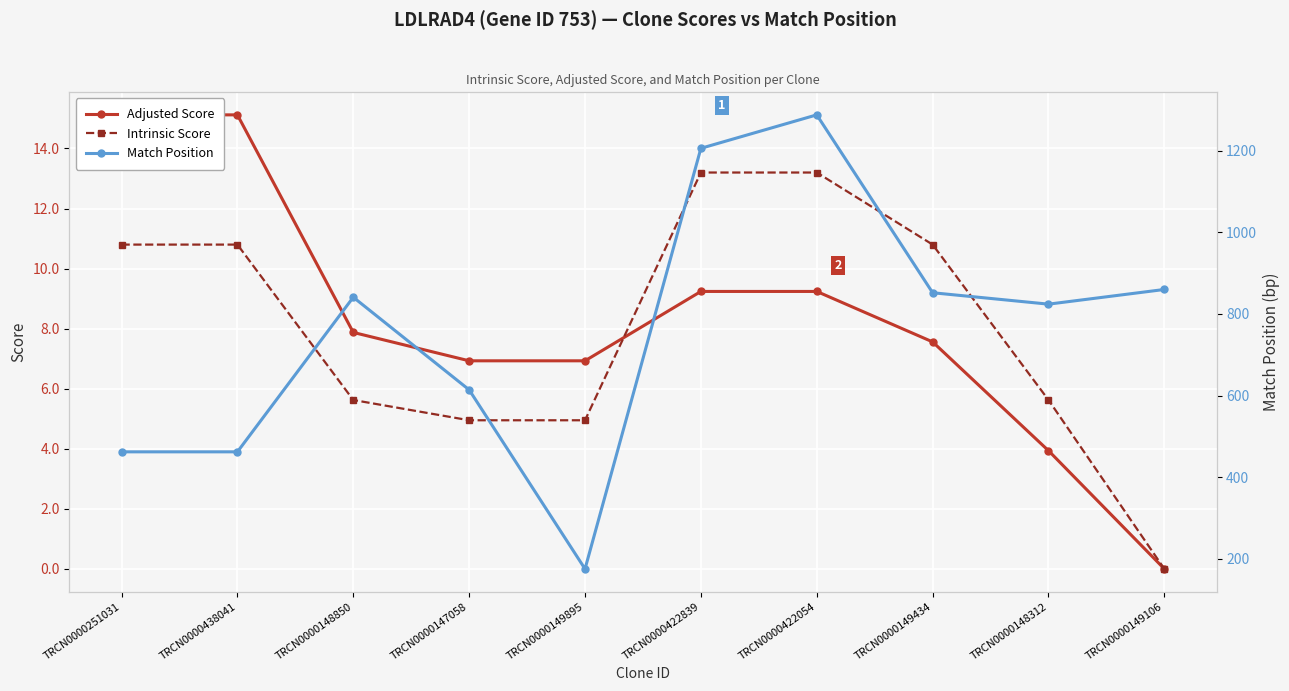

List the labels in order of Match Position value, largest first.

TRCN0000422054, TRCN0000422839, TRCN0000149106, TRCN0000149434, TRCN0000148850, TRCN0000148312, TRCN0000147058, TRCN0000251031, TRCN0000438041, TRCN0000149895